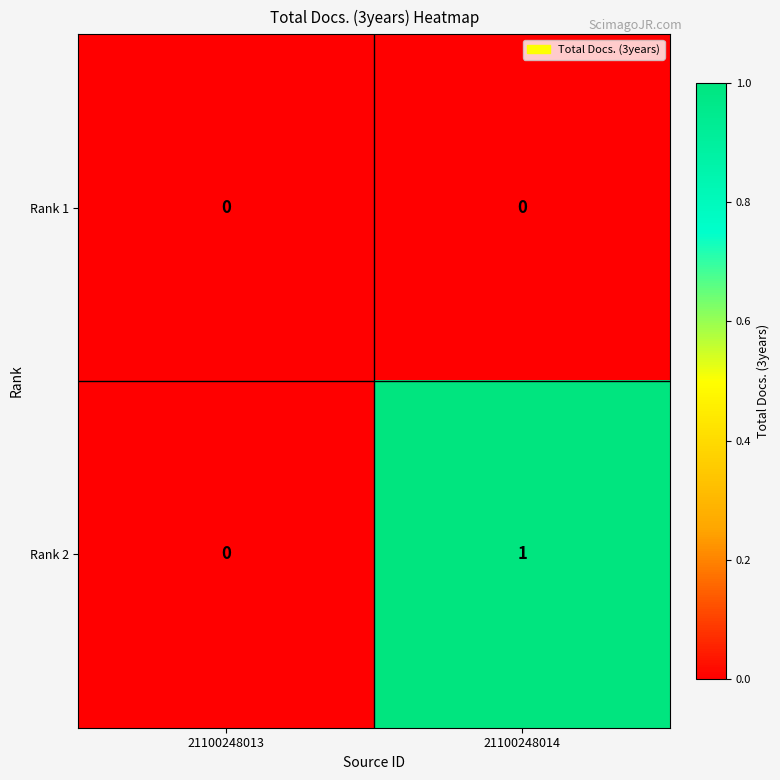

Rank the series by their average value, from lowest to highest.

Rank 1, Rank 2